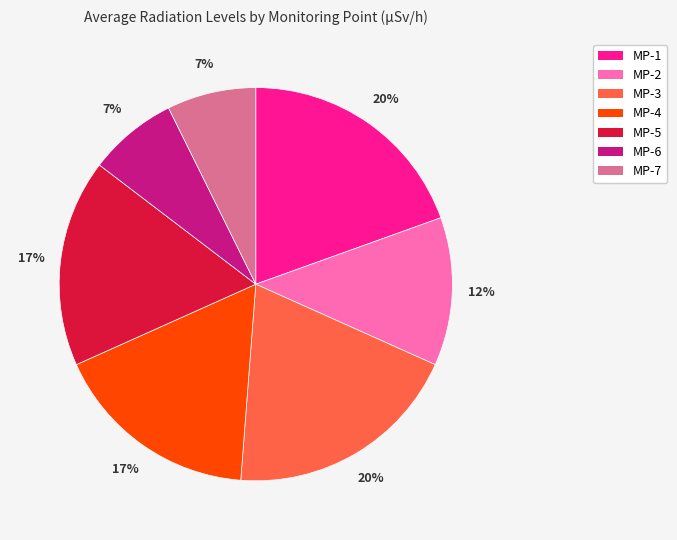

True or false: MP-6 accounts for 1% of the total.

False